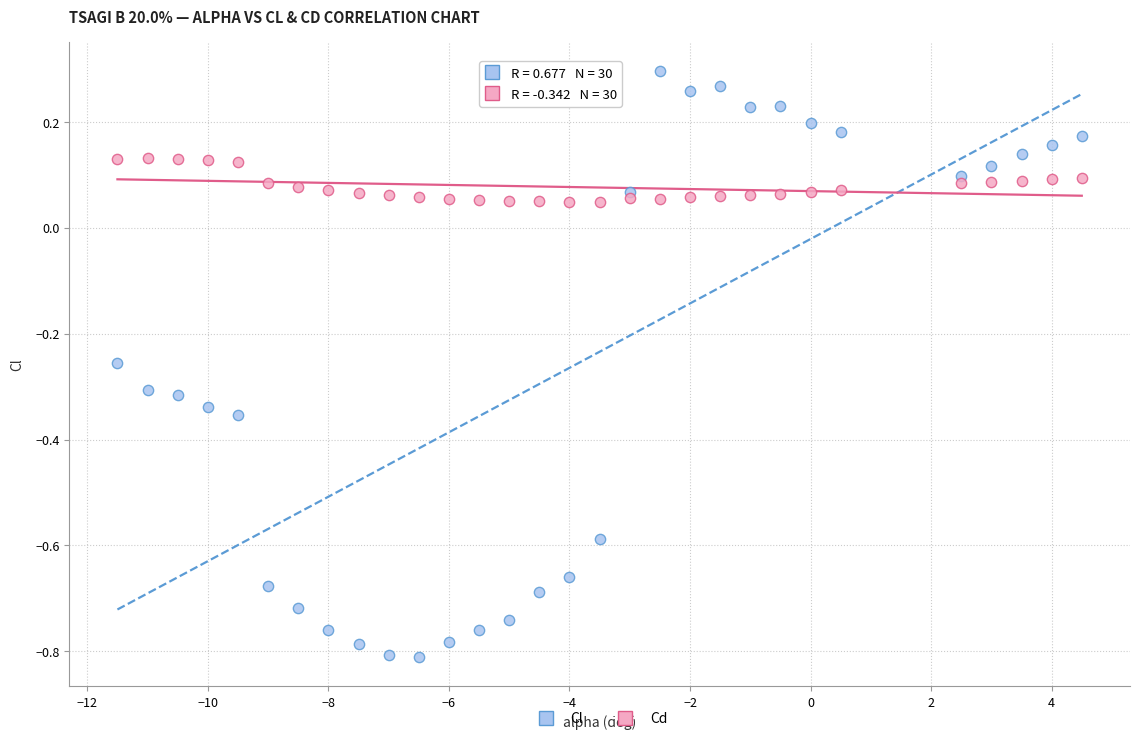

Which series contains the highest Y value?

Cl